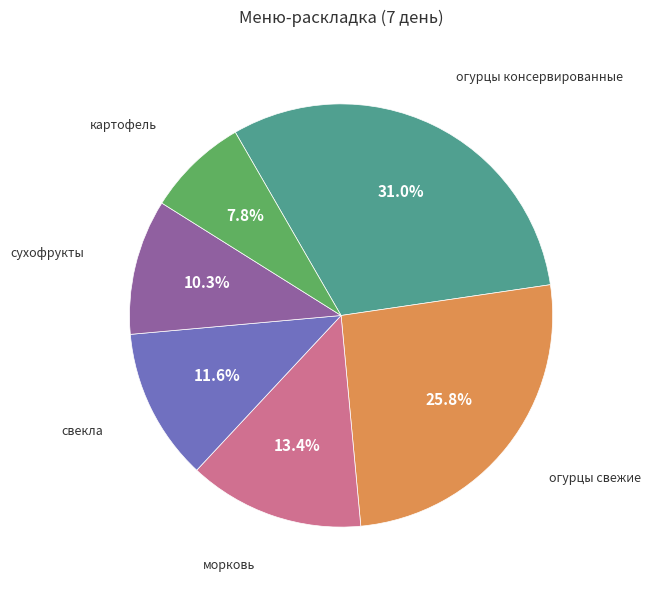

Count the number of slices in the pie.

6